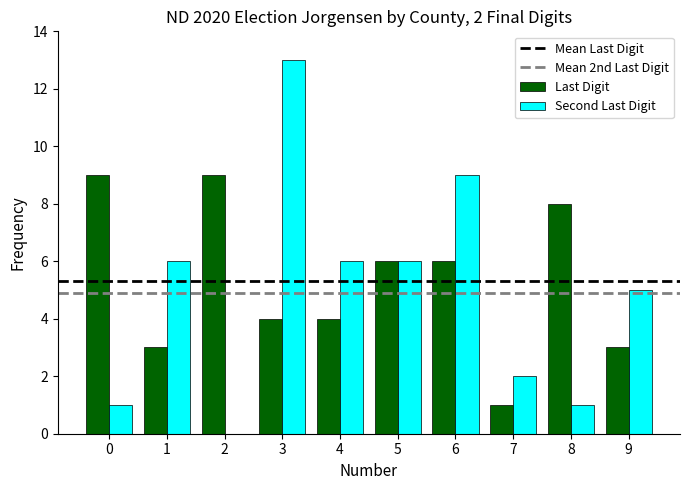

Is the value of Last Digit at 6 greater than the value of Second Last Digit at 0?

Yes